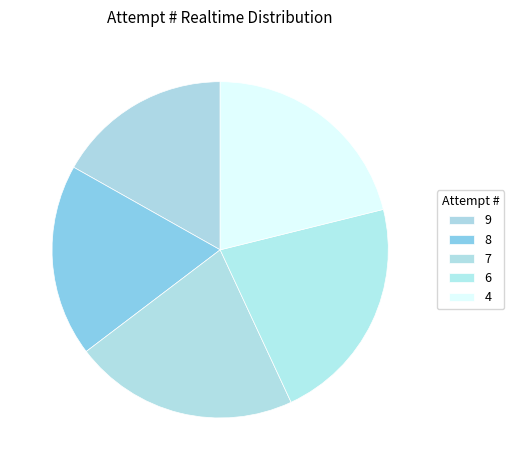

True or false: 7 accounts for 22% of the total.

True